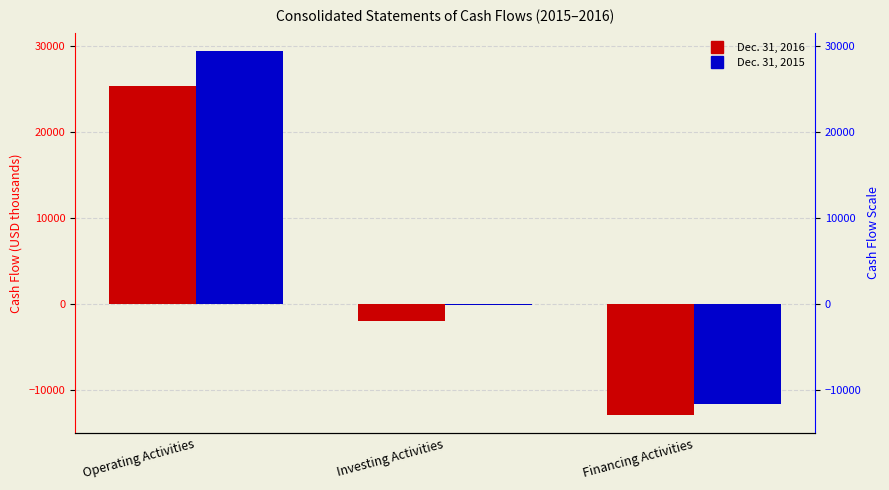

True or false: Dec. 31, 2016 has a value of 6703 at Operating Activities.

False